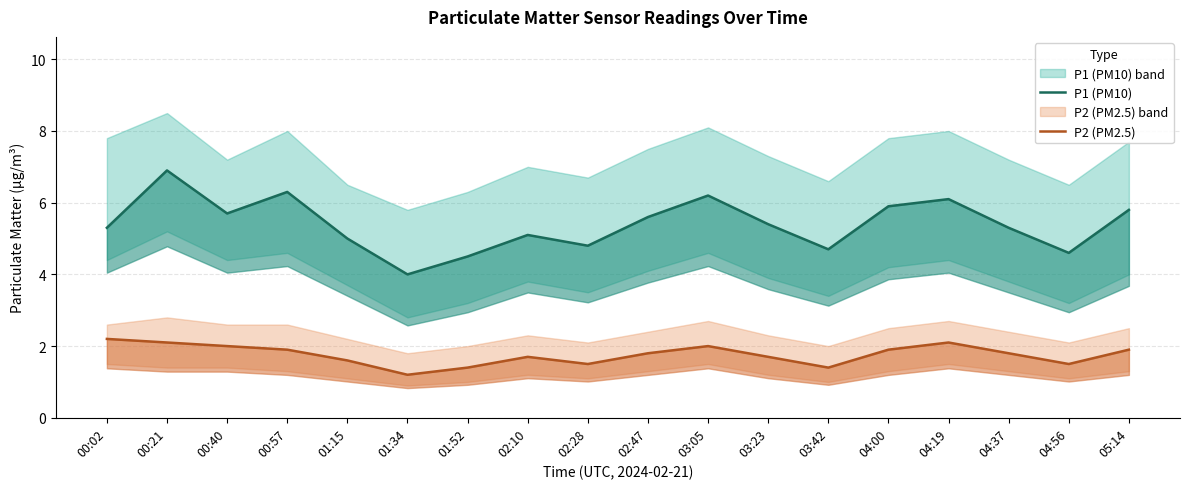

What is the label of the 15th point from the right?

00:57